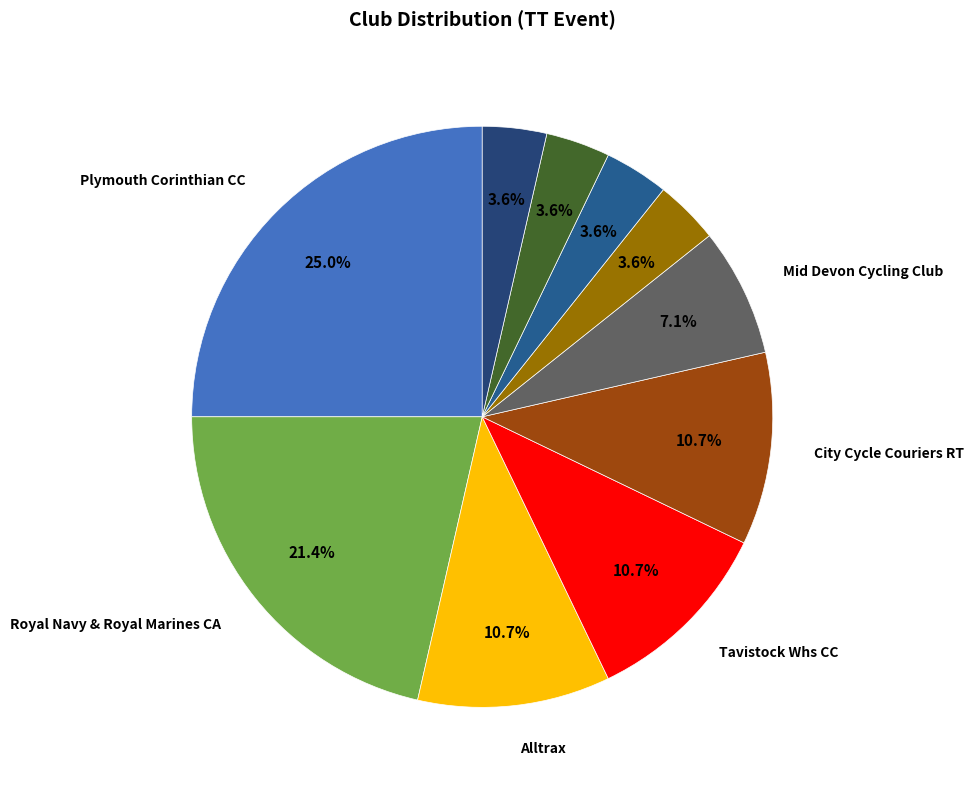

Rank the categories by value from lowest to highest.

100% ME, Wheal Velocity, Plymouth Triathlon Club, Okehampton CC, Mid Devon Cycling Club, Alltrax, Tavistock Whs CC, City Cycle Couriers RT, Royal Navy & Royal Marines CA, Plymouth Corinthian CC